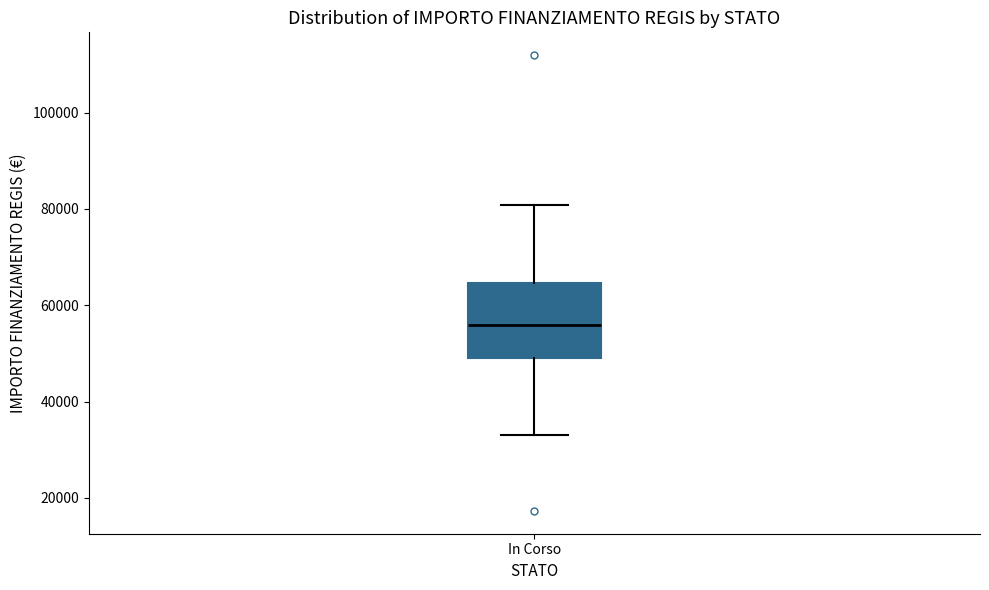

Transcribe this box plot: give where the median line is, the range the box spans, and where the two whiskers end, as read against the y-axis. The values are not printed on the chart, so give them approximately, as read against the axis.

median 56000, box 50000 to 64000, whiskers 32000 to 80000